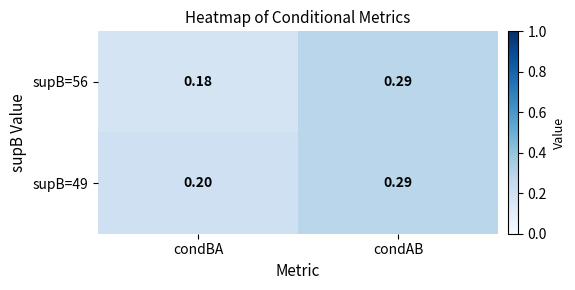

Which category has the lowest value across all series?

condBA